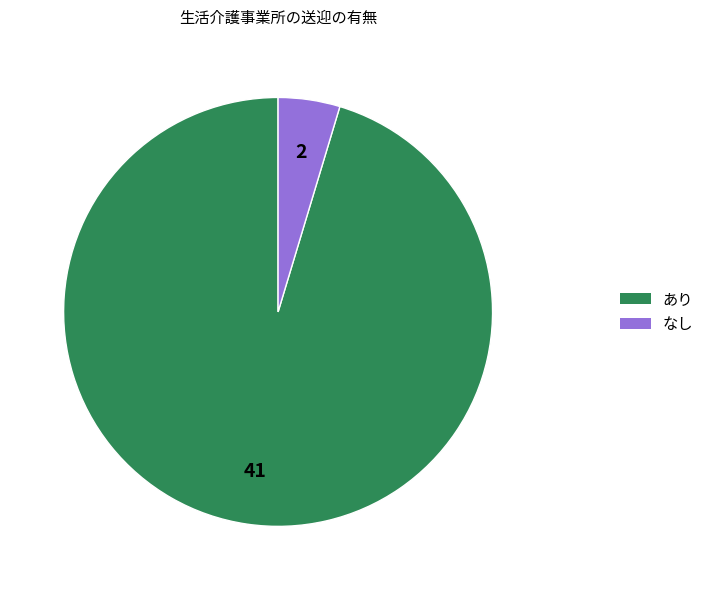

How many slices are in this pie chart?

2